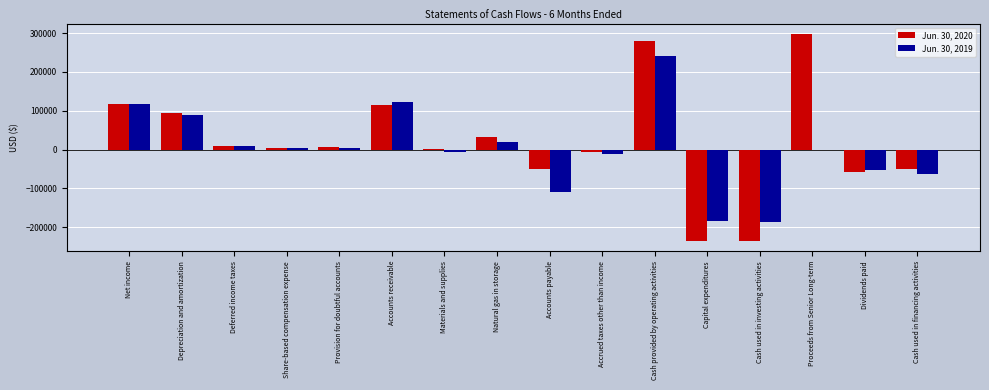

At which label does Jun. 30, 2019 reach its peak?

Cash provided by operating activities